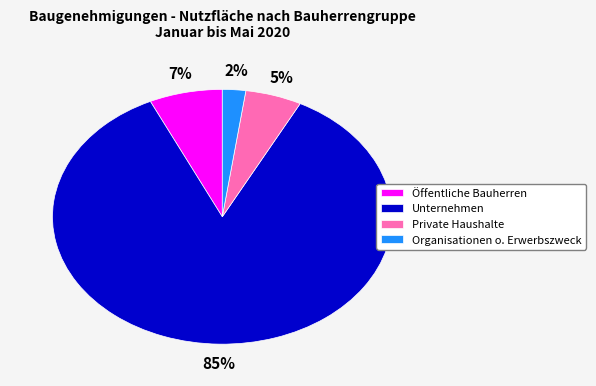

Is it true that Öffentliche Bauherren is 7% of the pie?

True